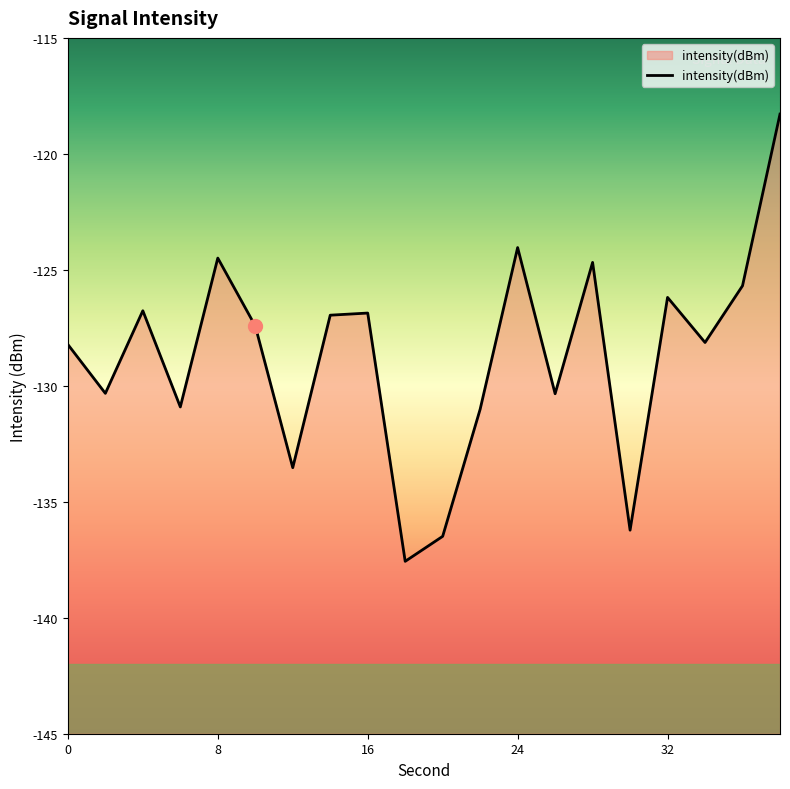

What is the difference between the maximum and minimum values?

19.3